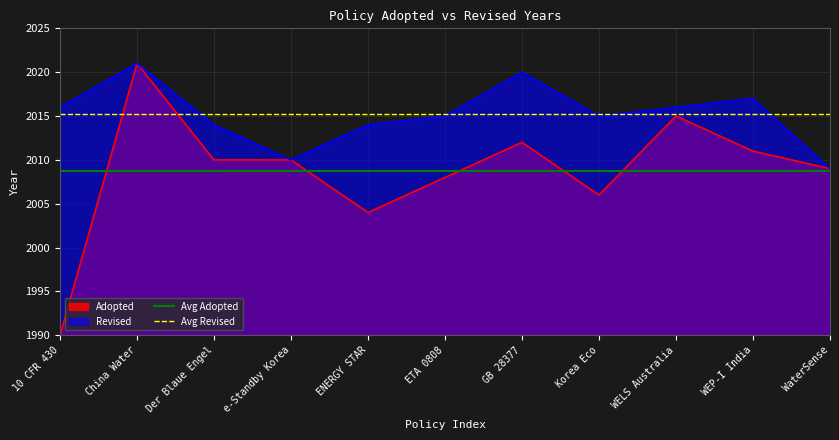

Is the value of Adopted at China Water greater than the value of Revised at ETA 0808?

Yes